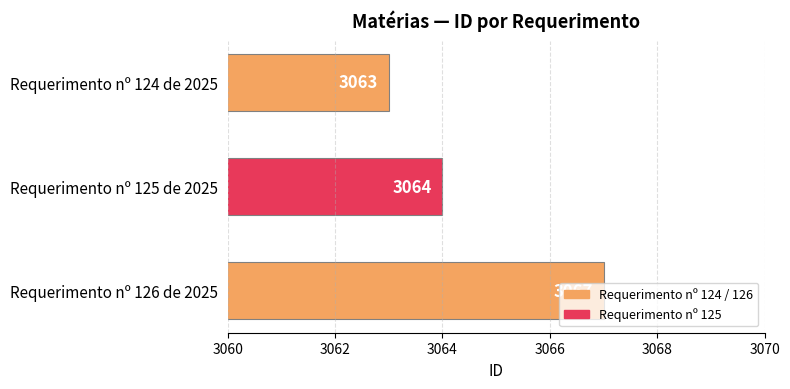

Rank the categories by value from highest to lowest.

Requerimento nº 126 de 2025, Requerimento nº 125 de 2025, Requerimento nº 124 de 2025